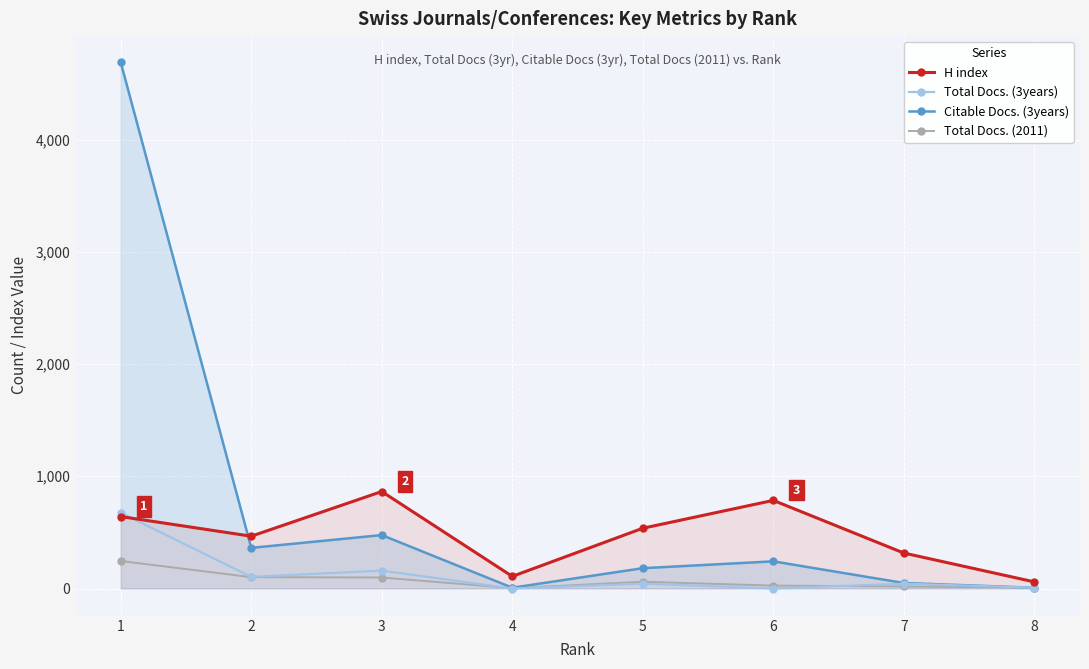

How many categories are shown in the chart?

8